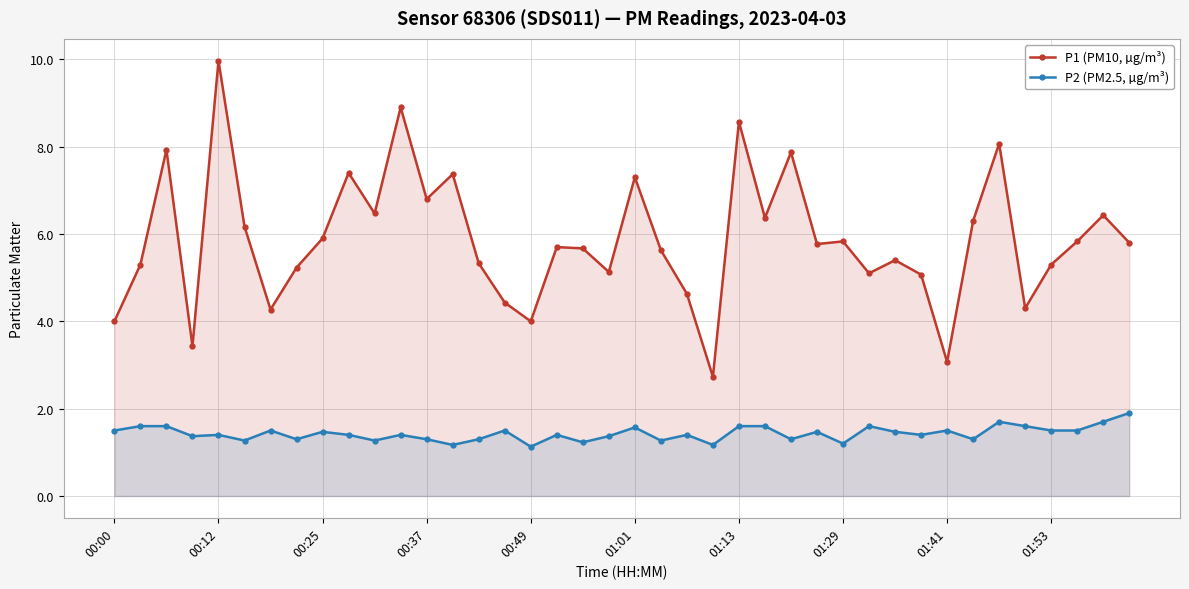

True or false: P2 (PM2.5, µg/m³) has more than 0 points higher than both neighbors.

True